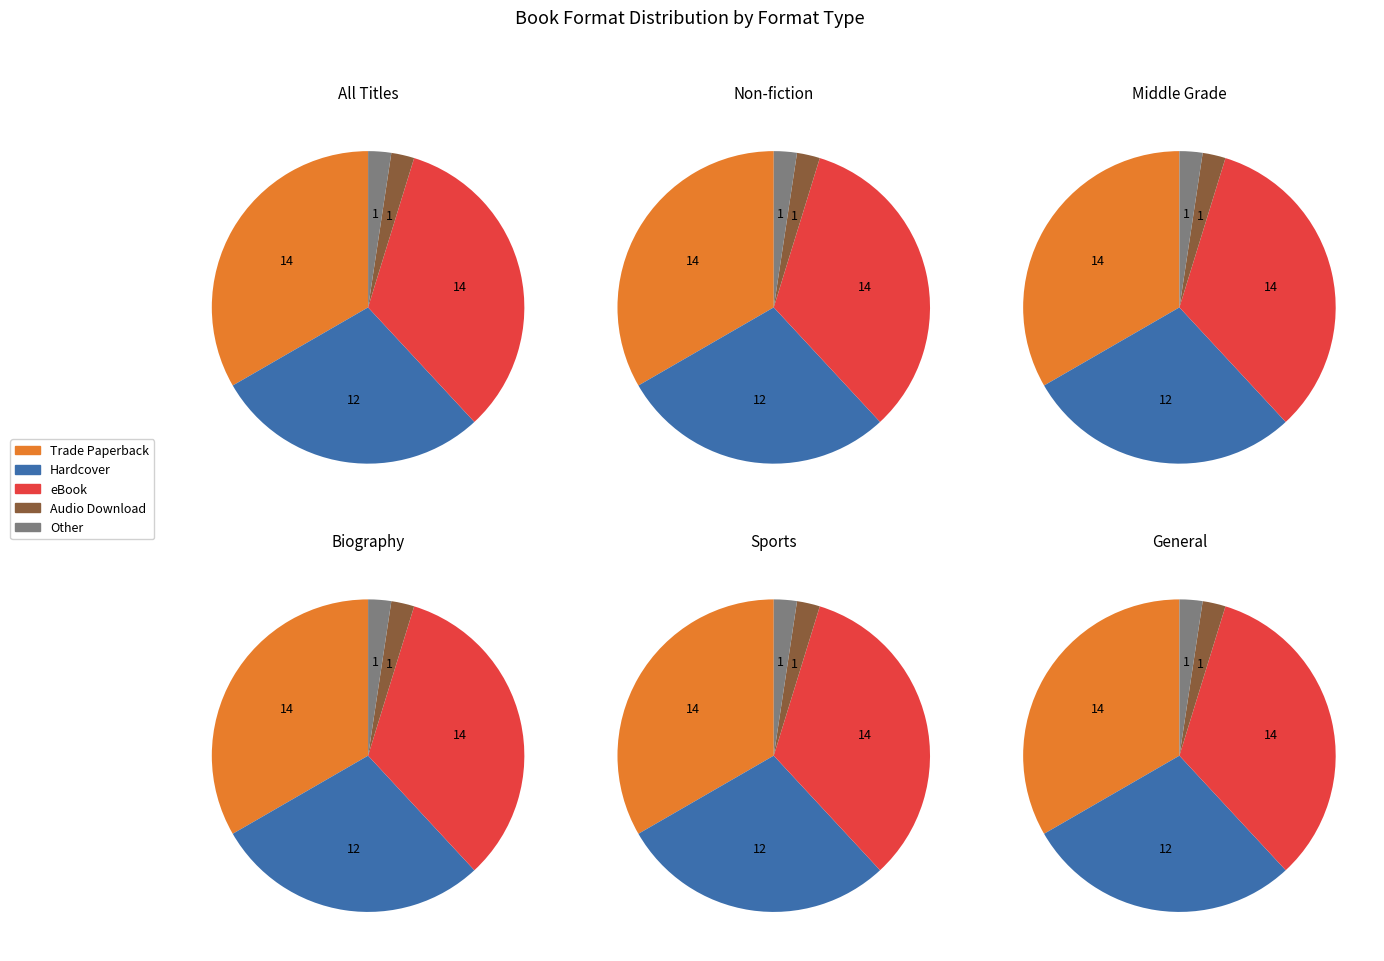

Do eBook and Audio Download together represent more than half of the pie?

No